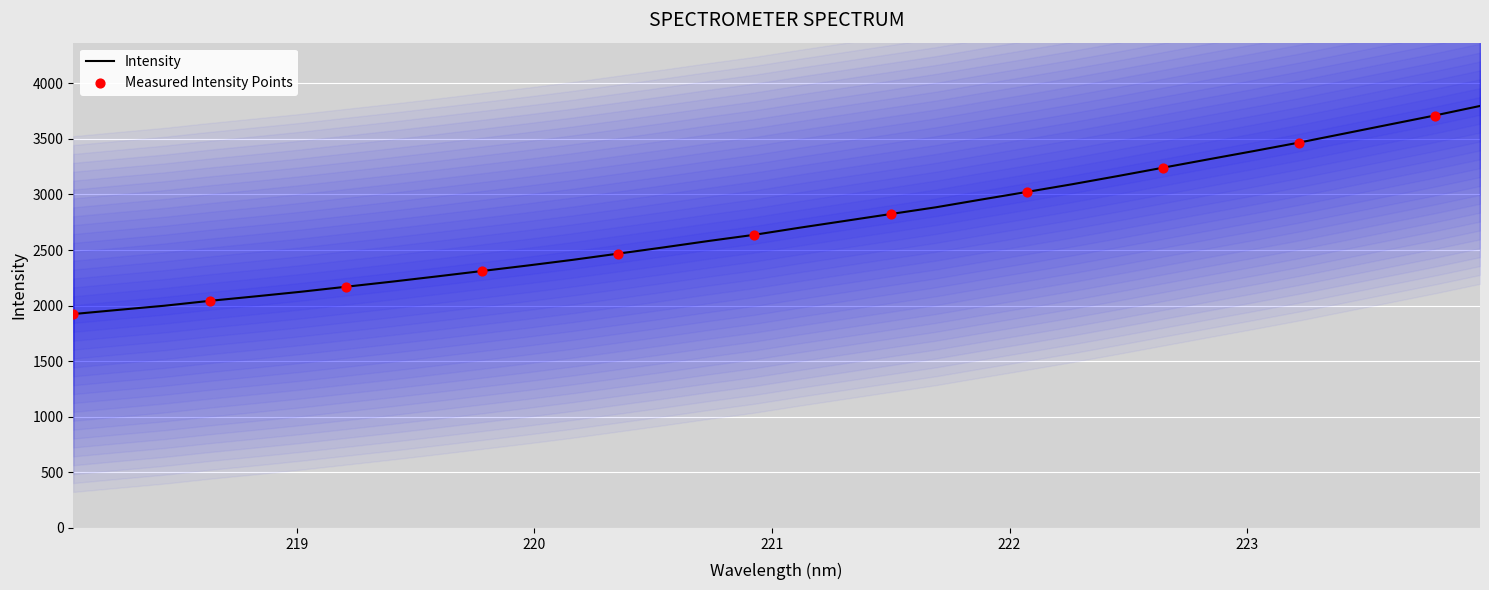

What is the change in value from 220.1623 to 222.6447?

+828.2